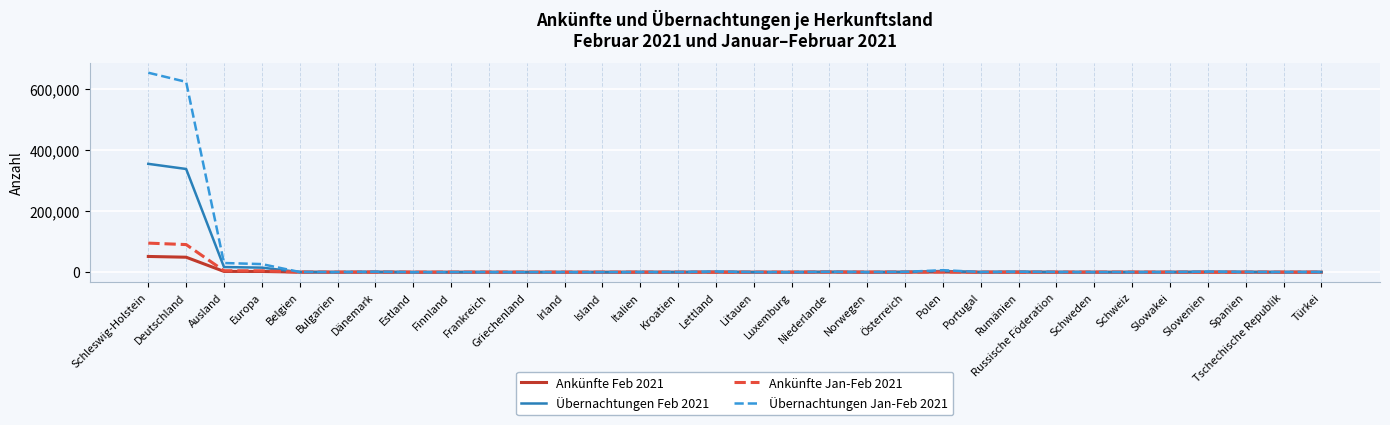

Which series has the largest range (max minus min)?

Übernachtungen Jan-Feb 2021